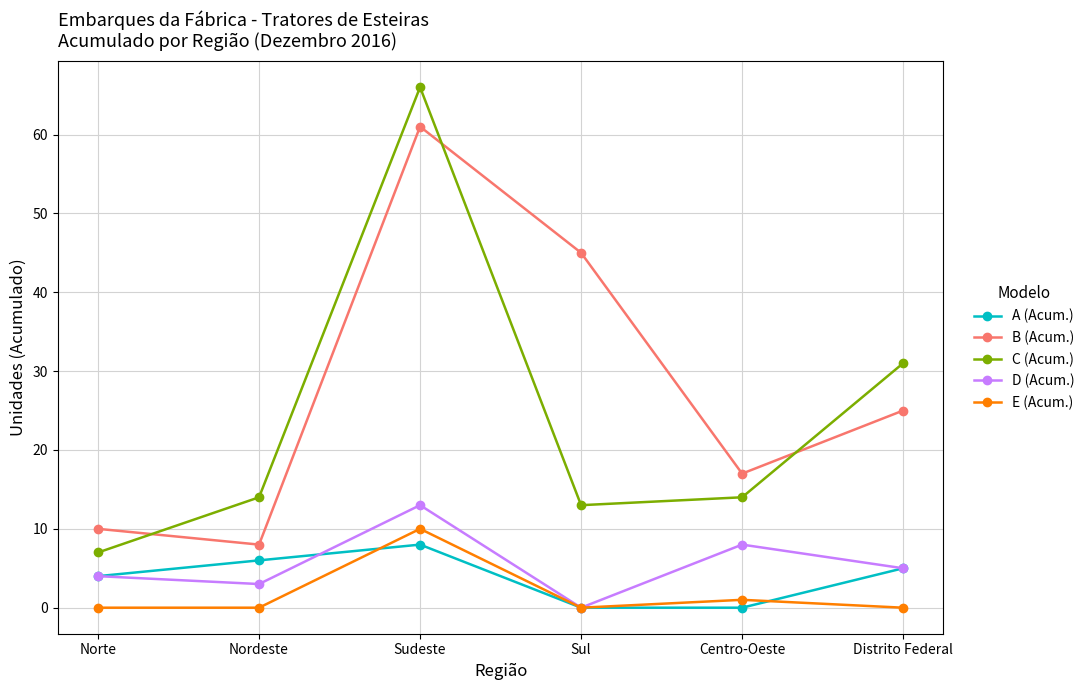

Reading left to right, extract all data points from this chart.

A (Acum.): Norte=4	Nordeste=6	Sudeste=8	Sul=0	Centro-Oeste=0	Distrito Federal=5
B (Acum.): Norte=10	Nordeste=8	Sudeste=61	Sul=45	Centro-Oeste=17	Distrito Federal=25
C (Acum.): Norte=7	Nordeste=14	Sudeste=66	Sul=13	Centro-Oeste=14	Distrito Federal=31
D (Acum.): Norte=4	Nordeste=3	Sudeste=13	Sul=0	Centro-Oeste=8	Distrito Federal=5
E (Acum.): Norte=0	Nordeste=0	Sudeste=10	Sul=0	Centro-Oeste=1	Distrito Federal=0